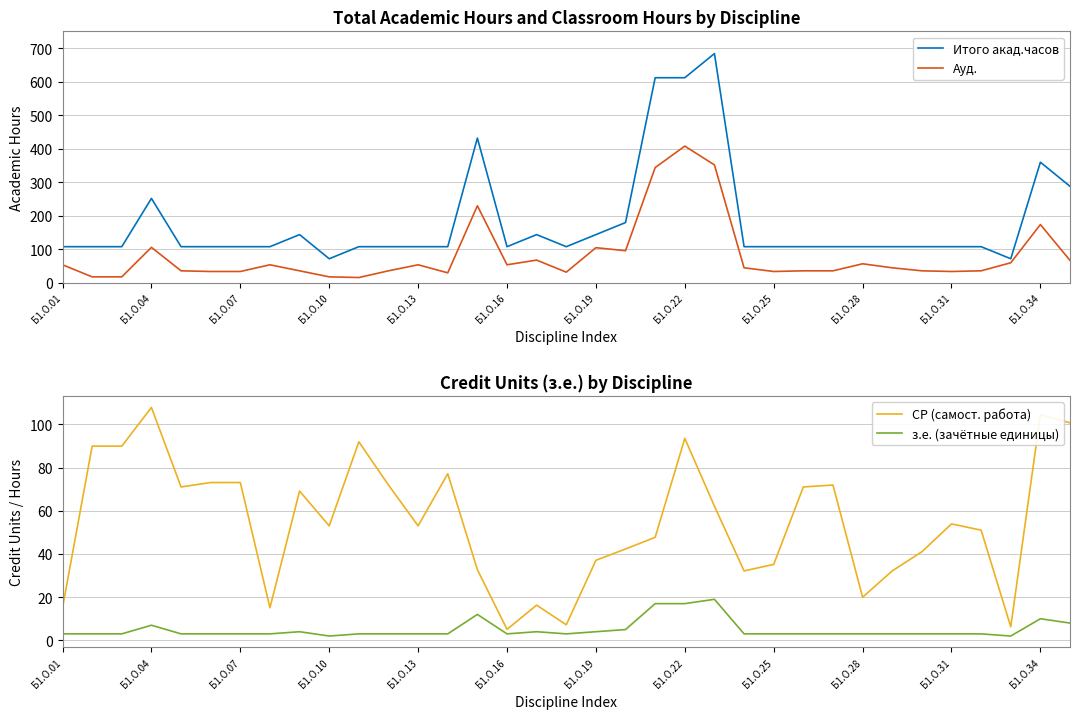

The value of Ауд. at Б1.О.31 is 34. True or false?

True